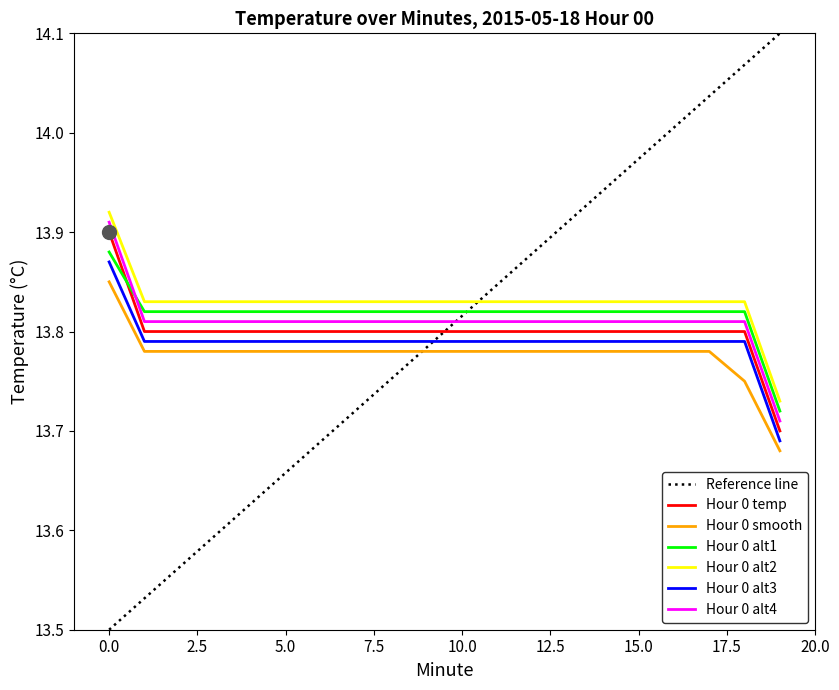

Is it true that Hour 0 smooth equals 3.3 at 18?

False